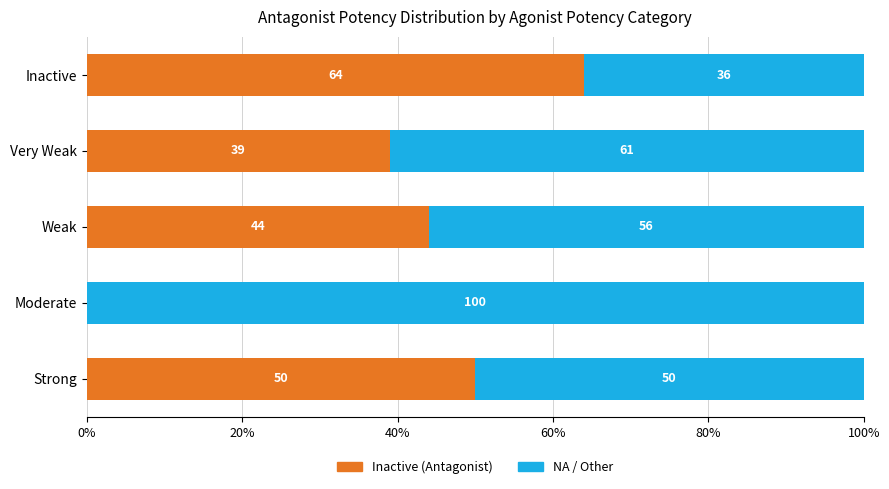

At which label is Inactive (Antagonist) closest to 32?

Very Weak